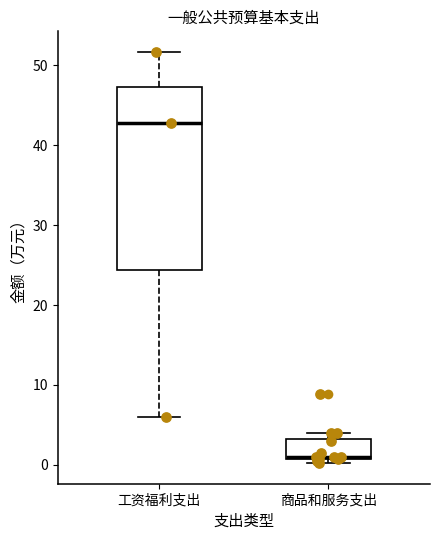

Comparing the boxes themselves (not the whiskers), which one is the tallest?

工资福利支出